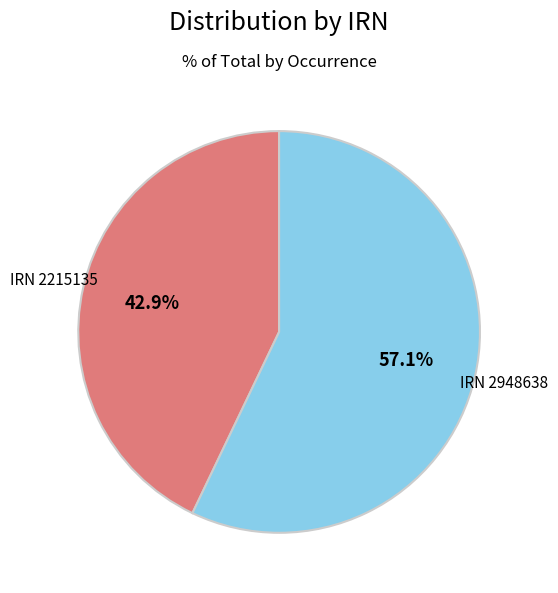

Is there any slice that represents more than half of the pie?

Yes